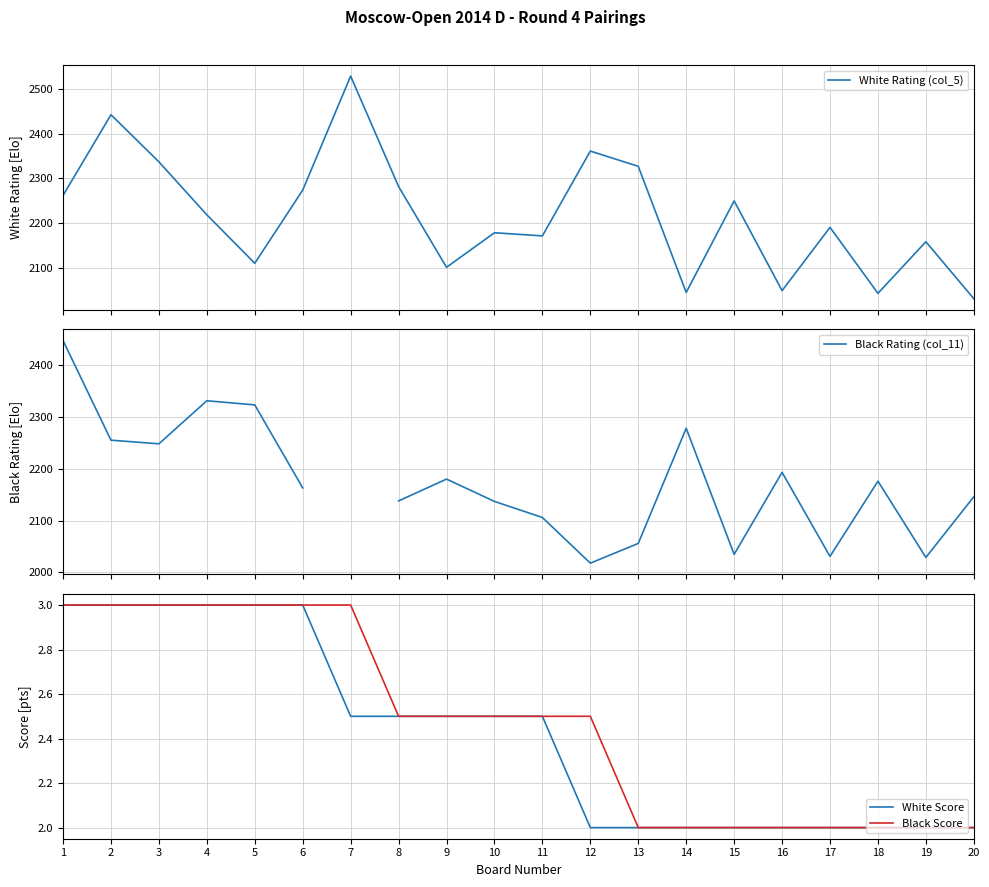

True or false: Black Rating (col_11) has a value of 2323.0 at 5.

True